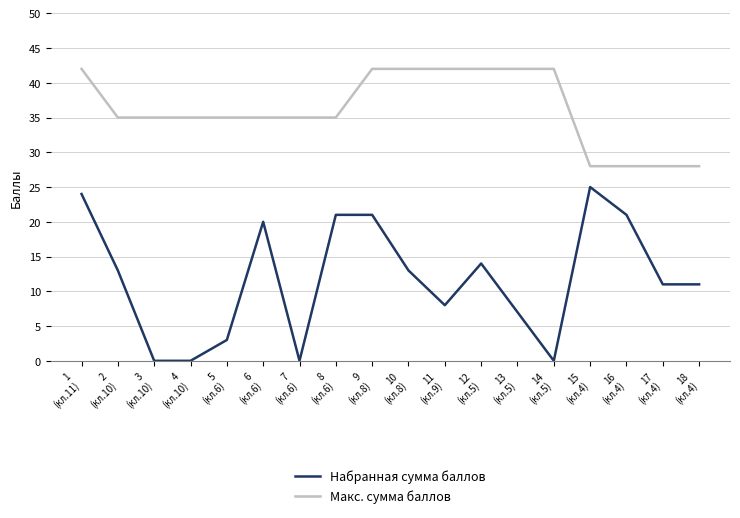

What position from the left is 10
(кл.8)?

10